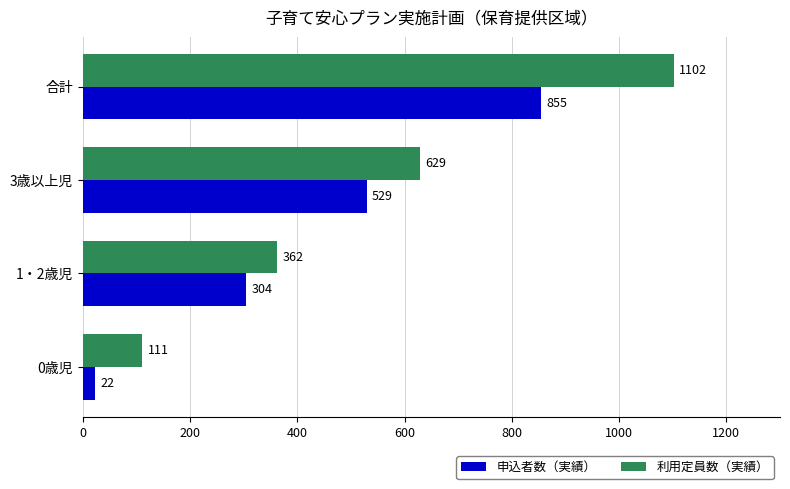

At which label does 申込者数（実績） reach its peak?

合計